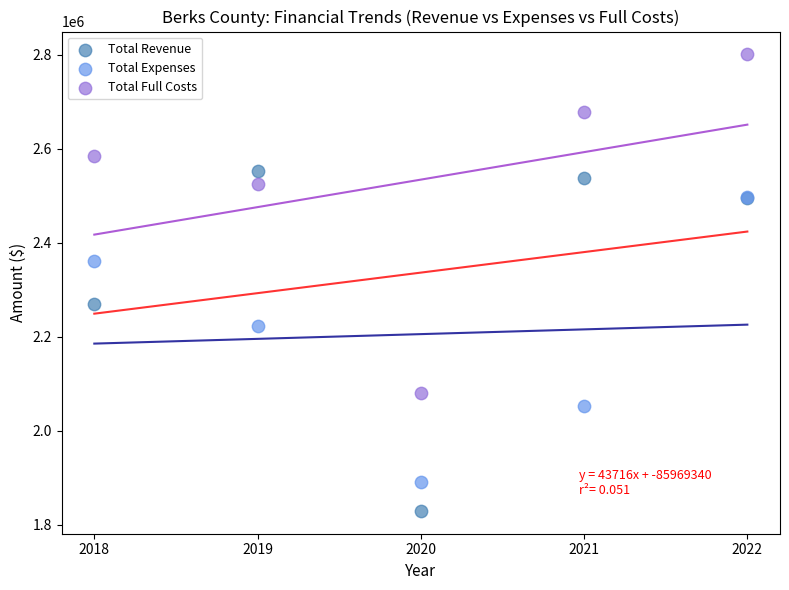

Which series reaches the minimum Y coordinate?

Total Revenue